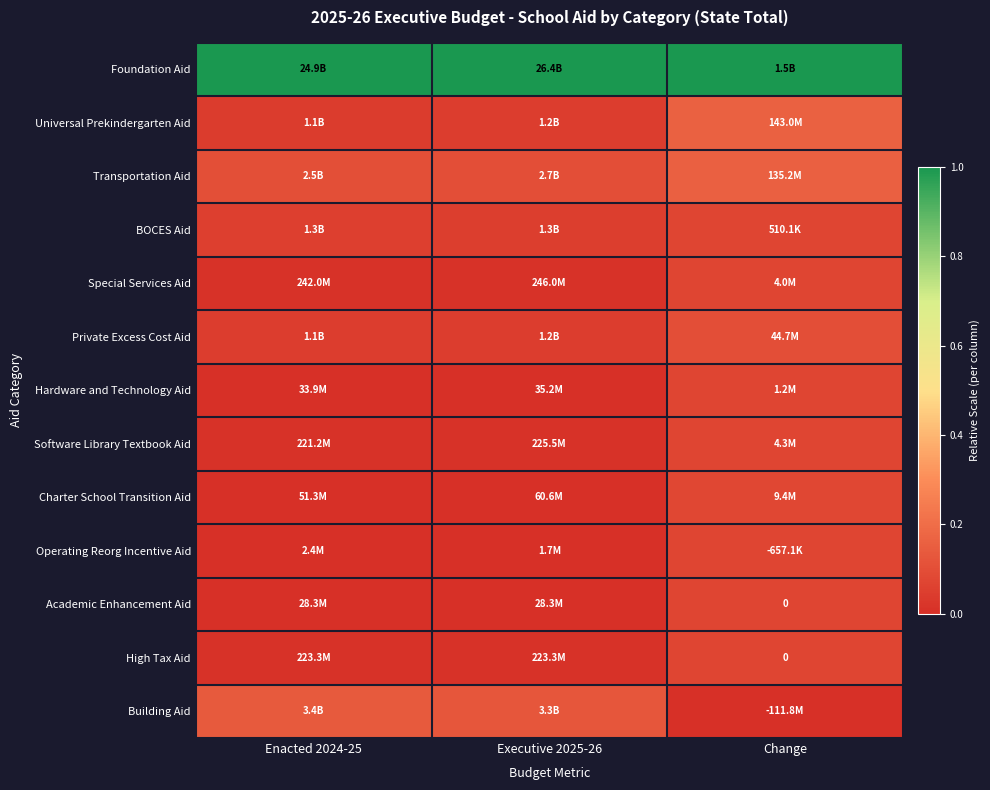

At how many categories does at least one series exceed 0?

3